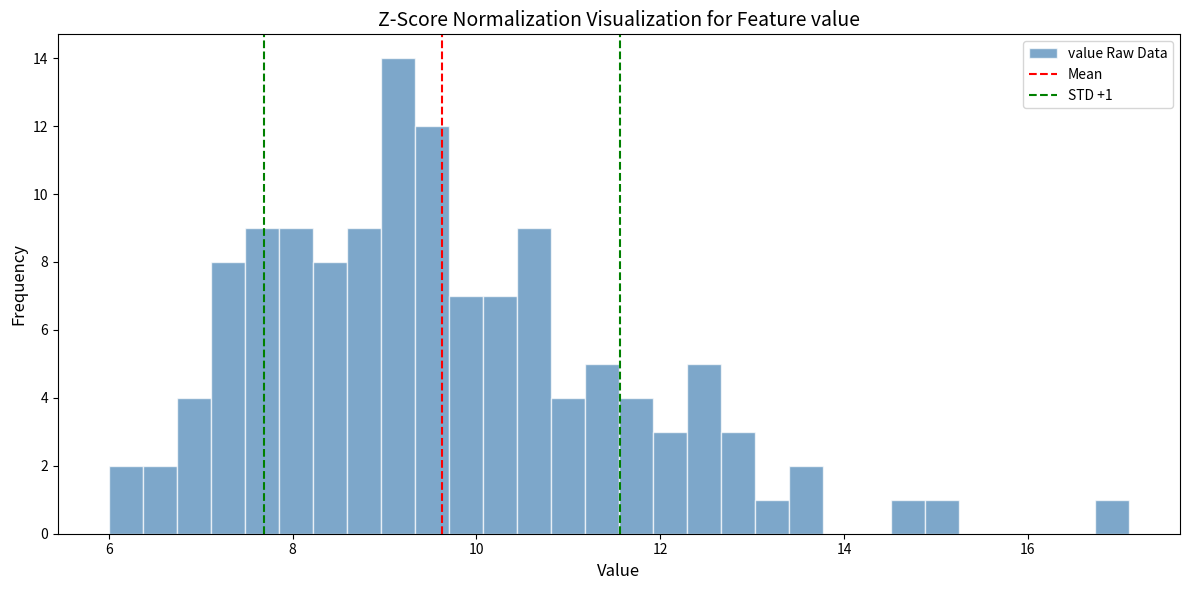

Read against the x-axis, roughly where is the centre of the tallest bar?

9.2